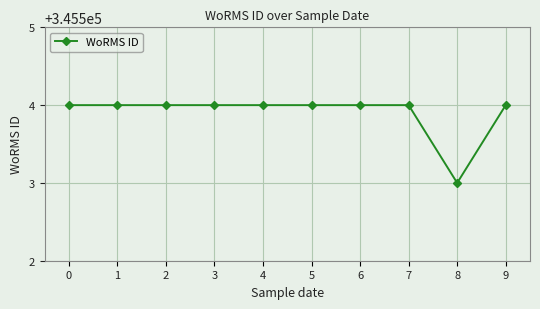

What is the ratio of the value at 5 to the value at 3?

1.0